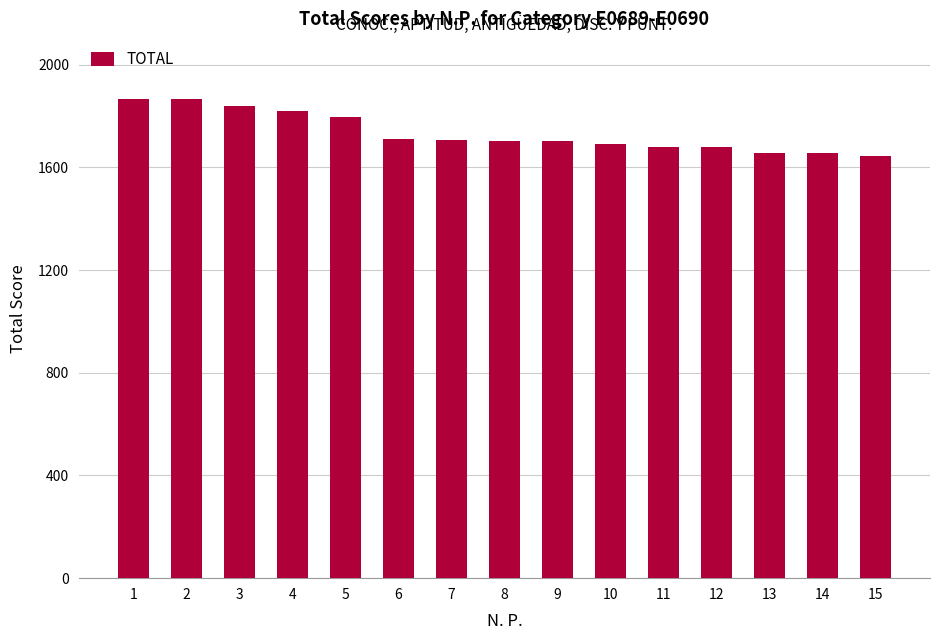

The value at 6 is 477.9. True or false?

False